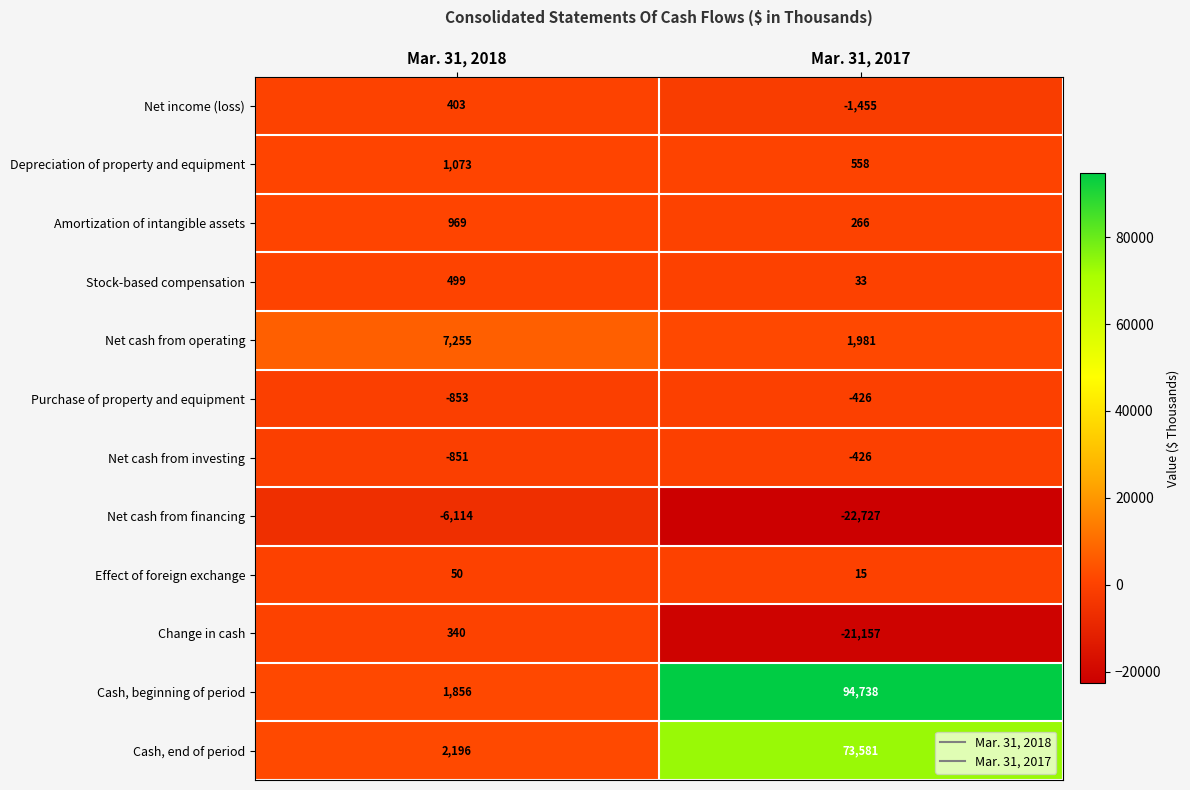

Is it true that Net cash from operating equals 2596 at Mar. 31, 2017?

False